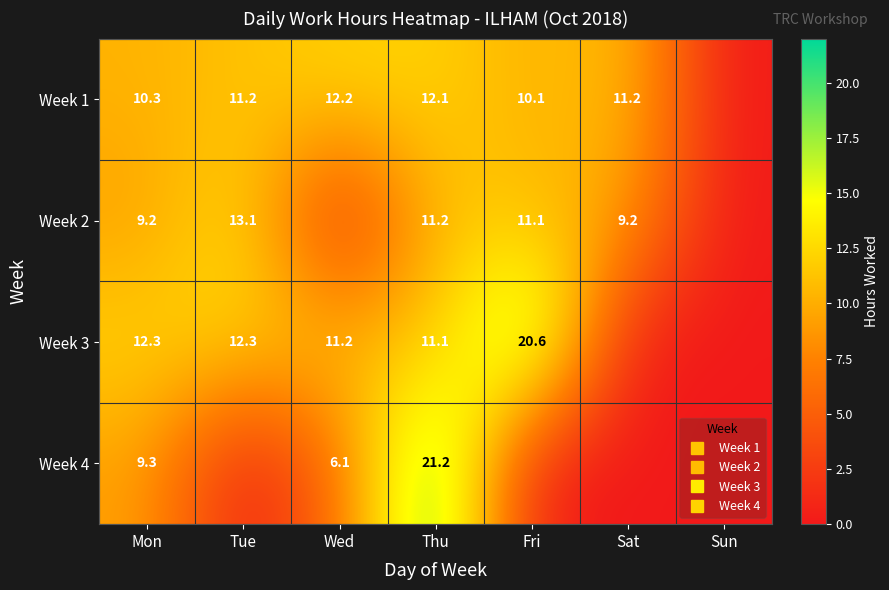

Which has a higher value, Wed or Fri?

Wed